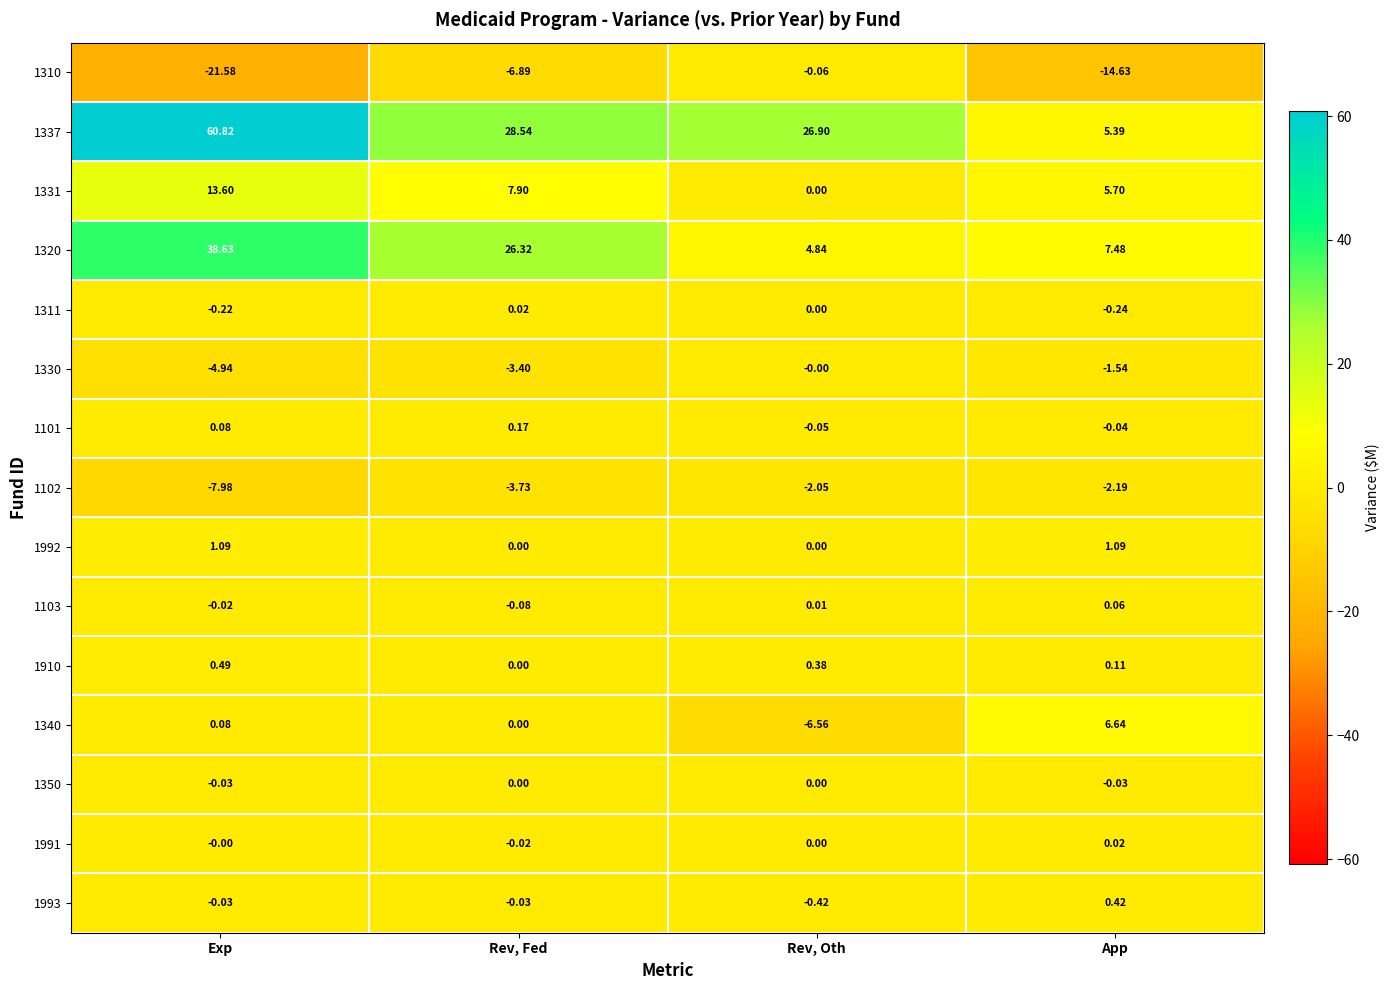

What is the smallest value displayed?

-21.6